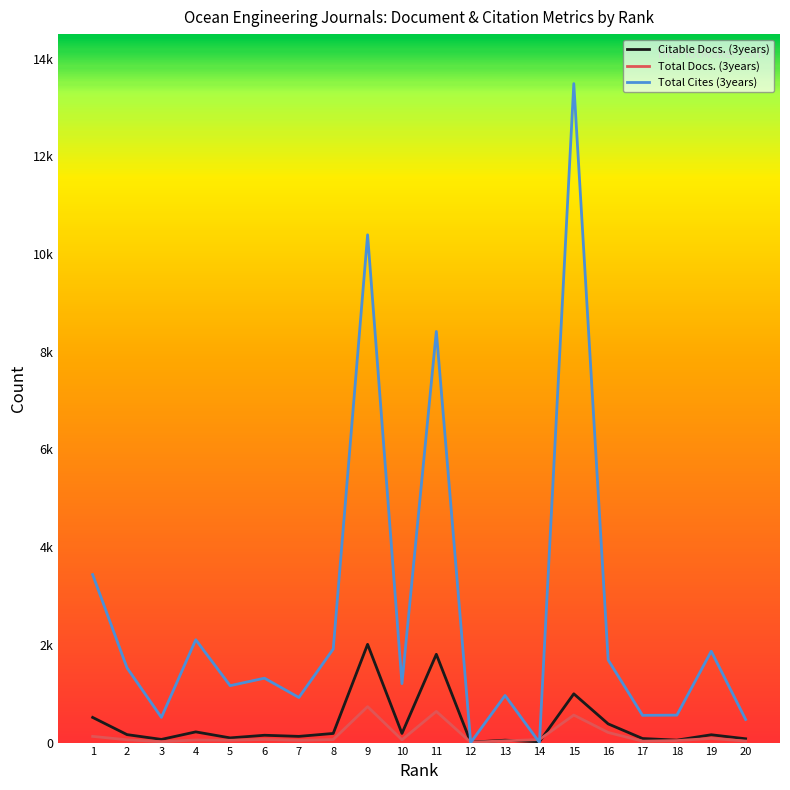

Does the chart display data point markers on the line(s)?

No